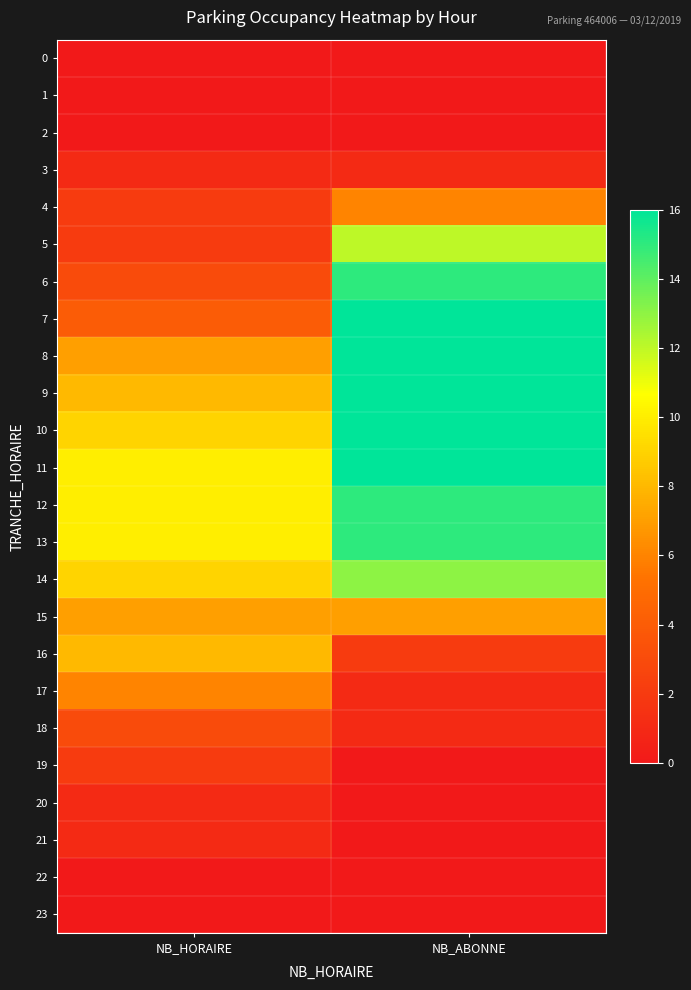

Between NB_HORAIRE and NB_ABONNE, which is larger?

NB_HORAIRE